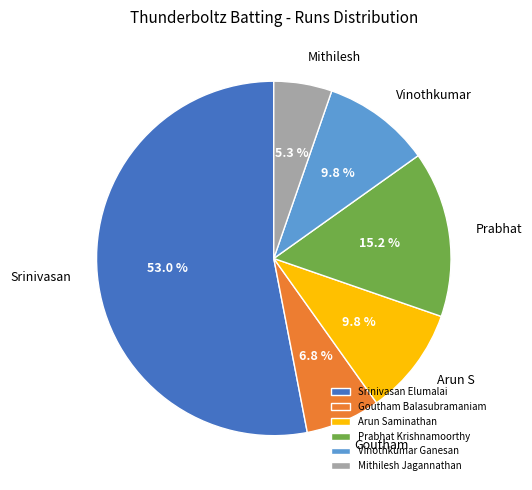

What percentage do Arun Saminathan and Prabhat Krishnamoorthy together represent?

25.0%